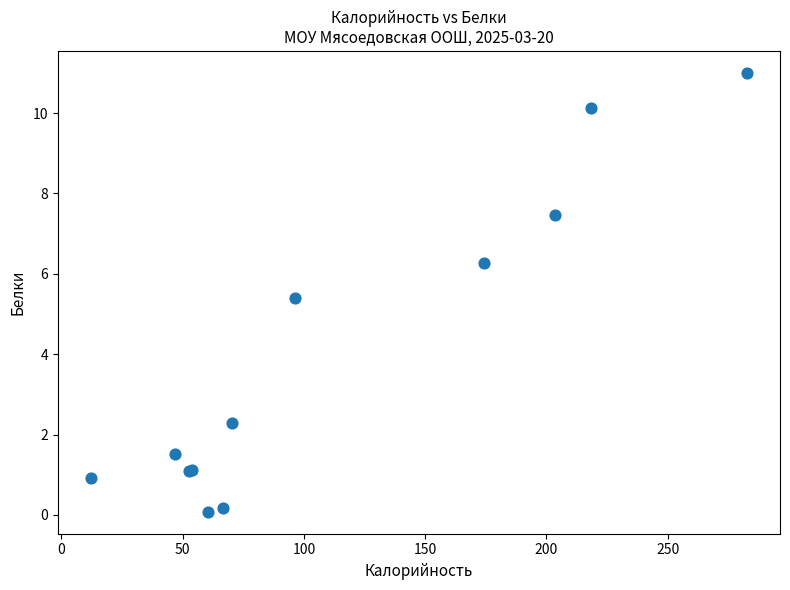

What Y value in the scatter plot is closest to 5?

5.4